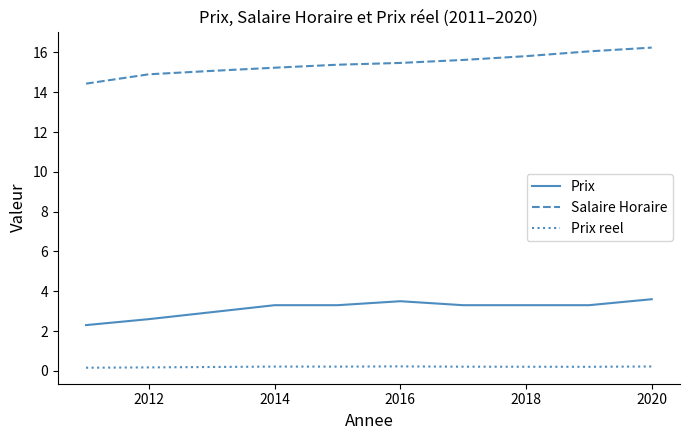

Which series has the largest total across all categories?

Salaire Horaire